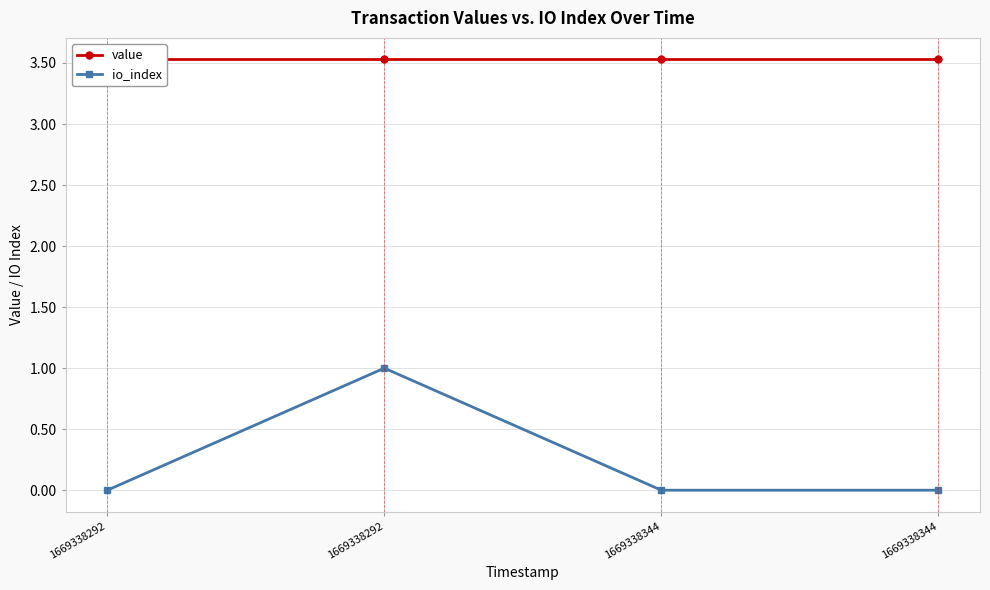

Is it true that io_index equals 0.0 at 1669338344?

True